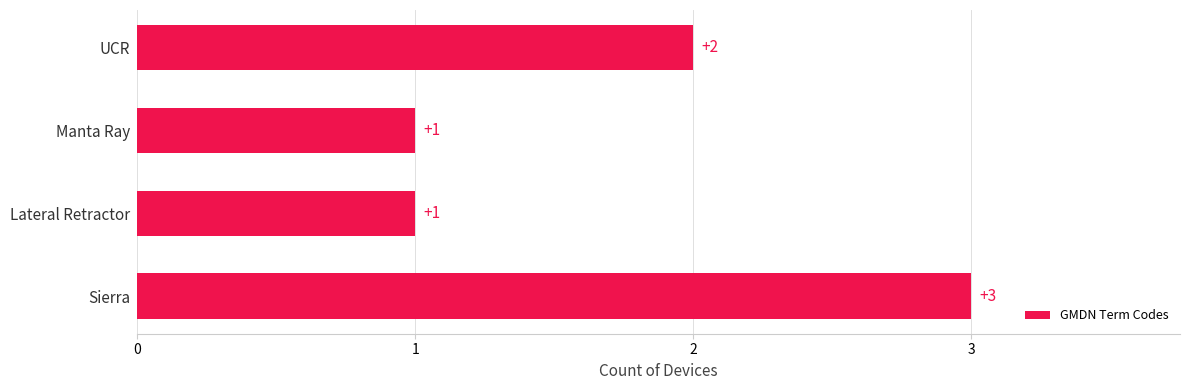

What is the maximum value shown in the chart?

3